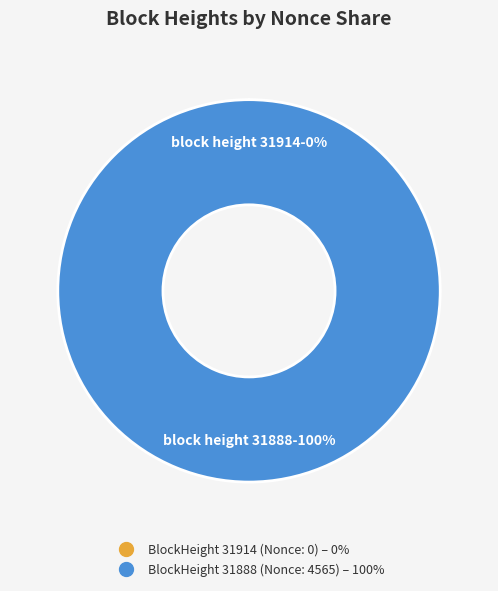

Does 31914 (Nonce: 0) account for over 50% of the chart?

No